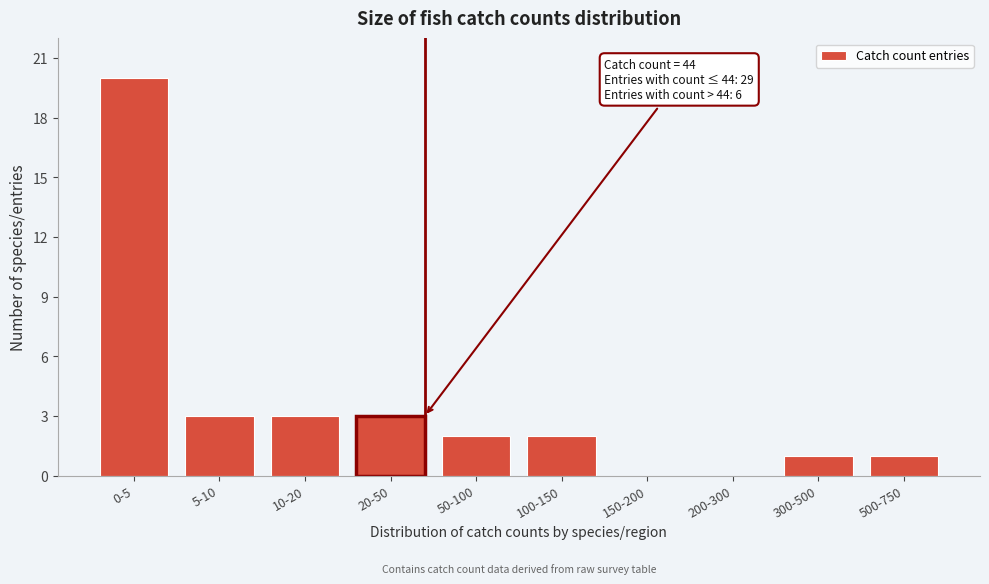

Reading right to left, transcribe all the data shown in this chart.

500-750=1	300-500=1	200-300=0	150-200=0	100-150=2	50-100=2	20-50=3	10-20=3	5-10=3	0-5=20